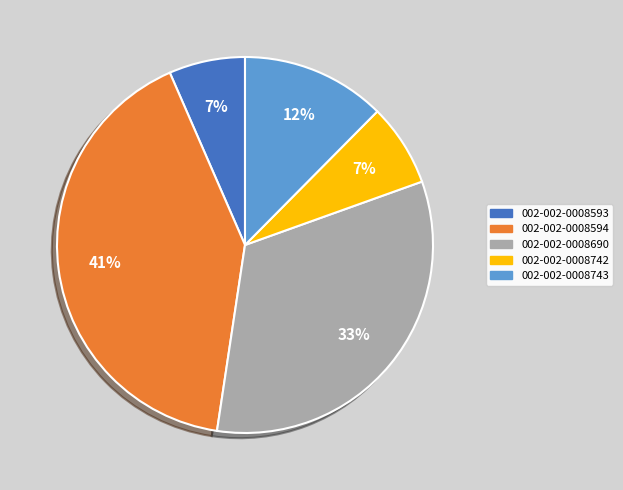

Is the sum of 002-002-0008593 and 002-002-0008594 greater than half?

No